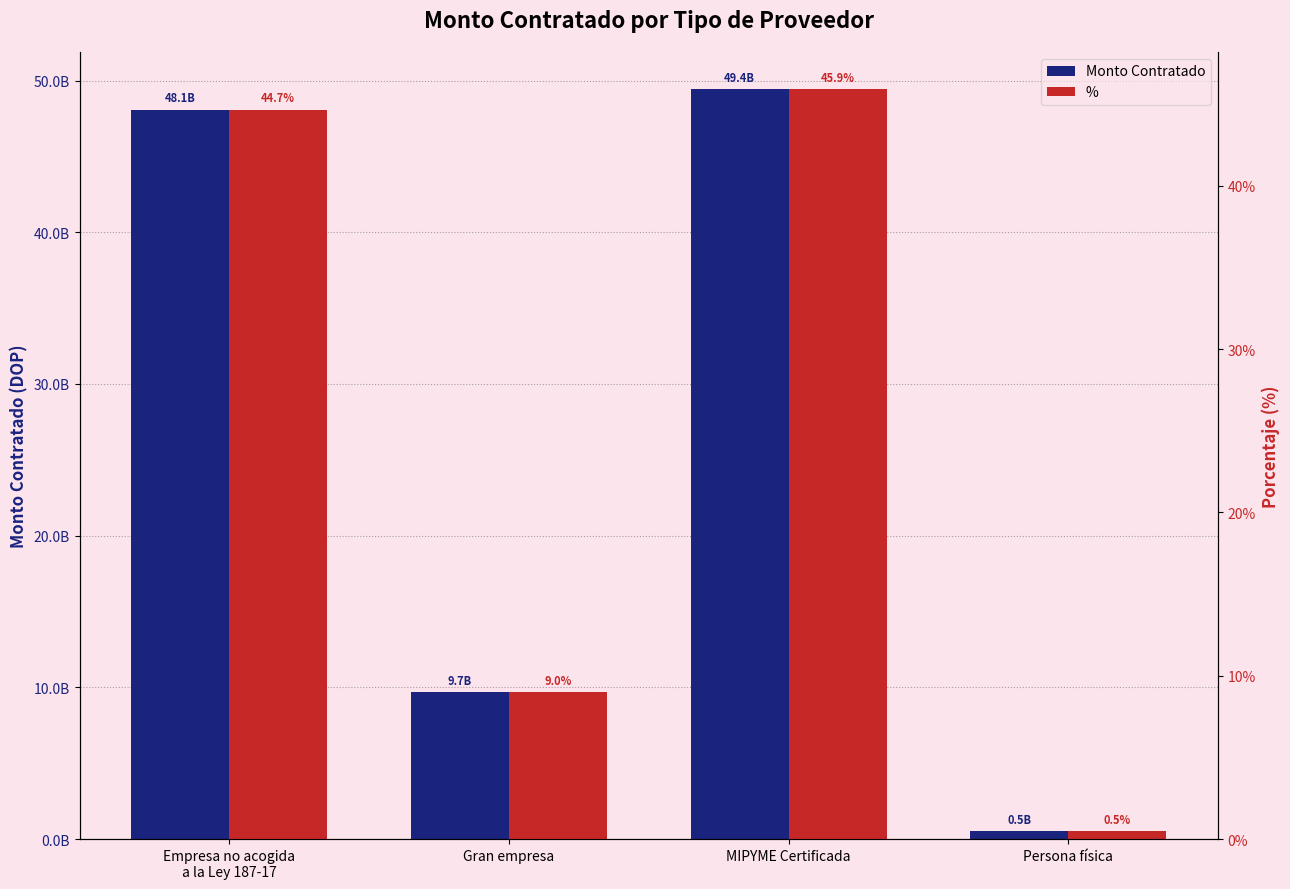

The Monto Contratado series shows 26117602254.1 at MIPYME Certificada. True or false?

False